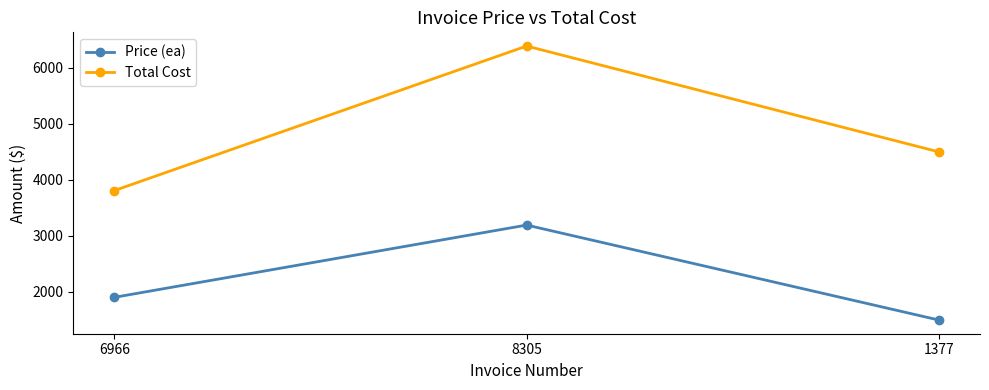

Count the number of categories in the chart.

3